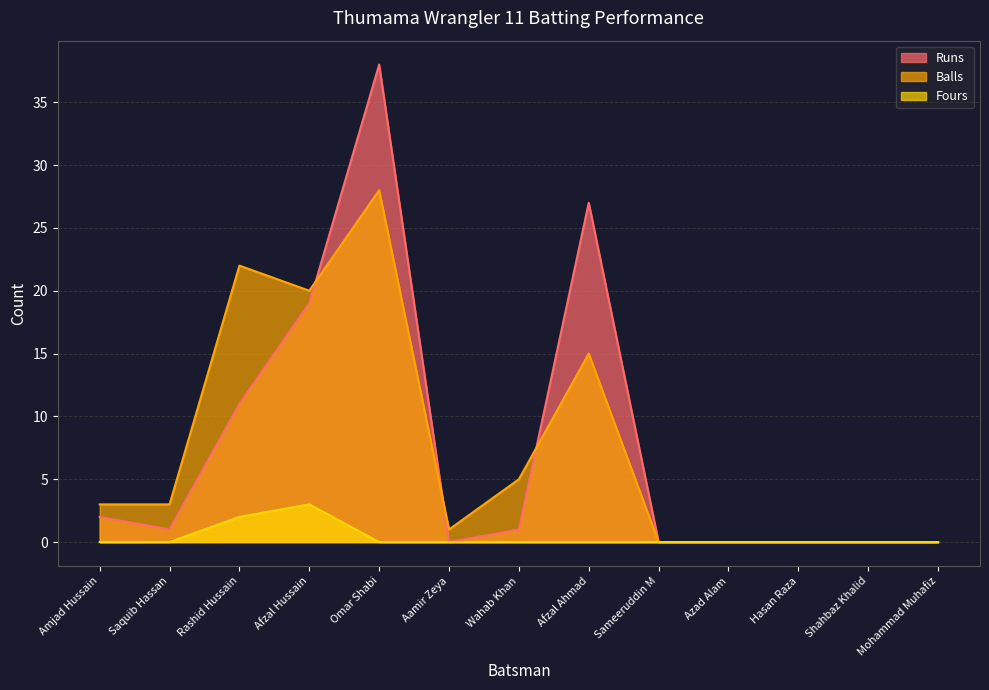

What is the difference between the maximum and minimum values in the Balls series?

28